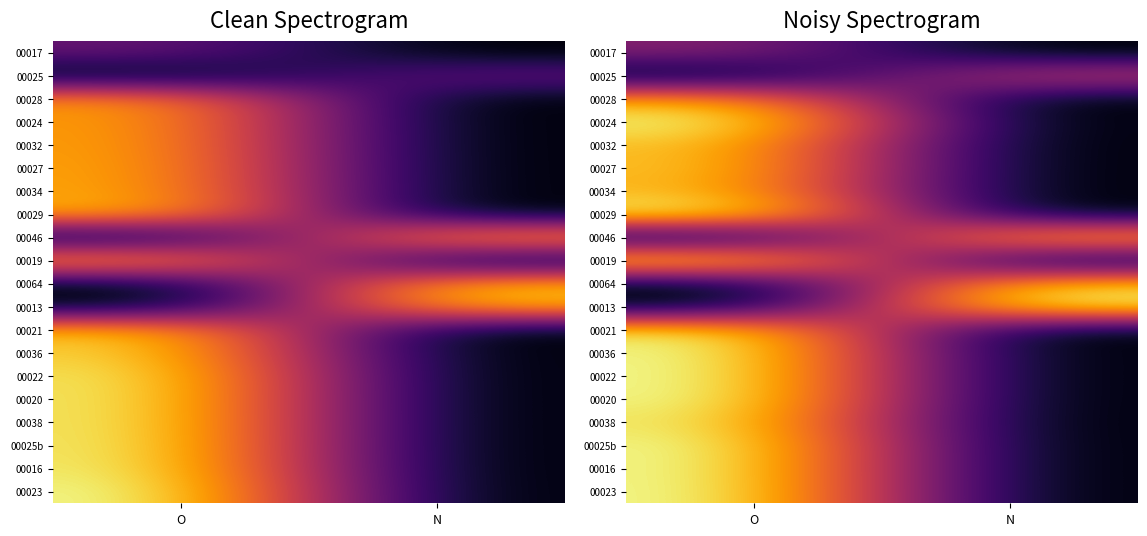

At which category is the sum across all series the highest?

O